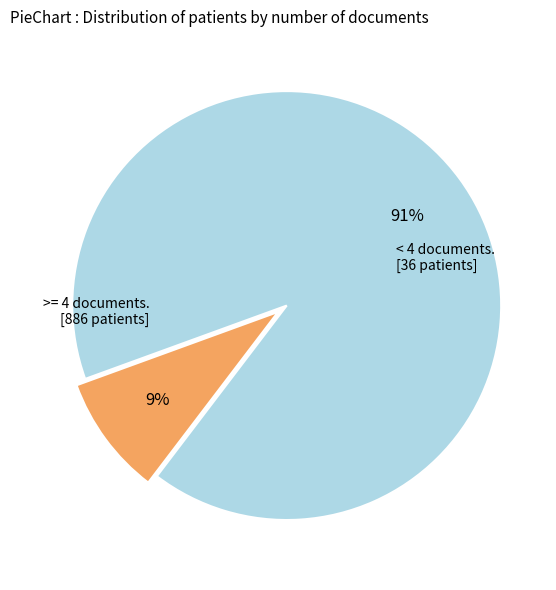

To the nearest percent, what is the difference between the largest and smallest slice percentages?

82%